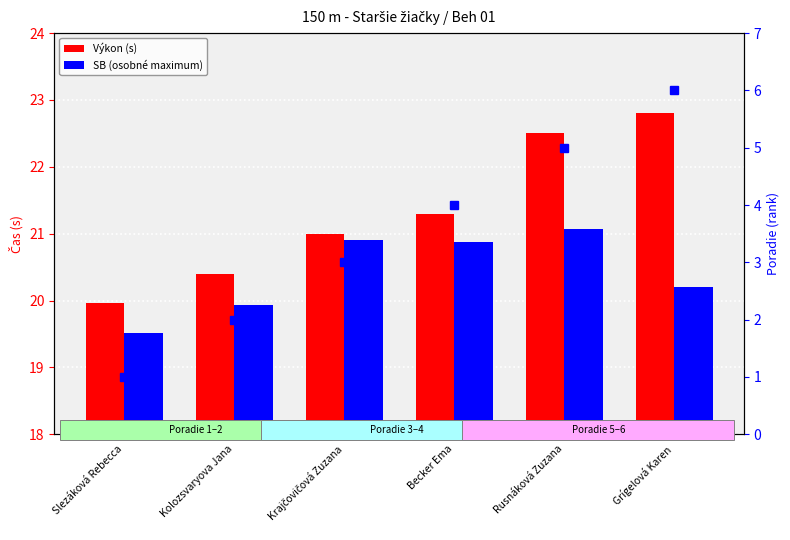

At how many categories does at least one series exceed 20?

5